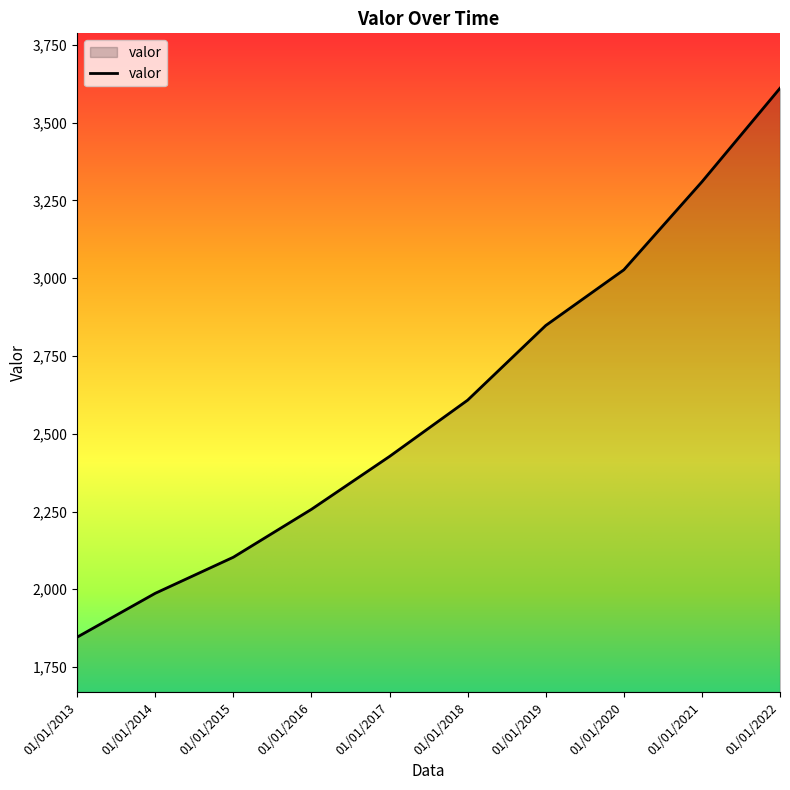

The value at 01/01/2016 is 3760. True or false?

False